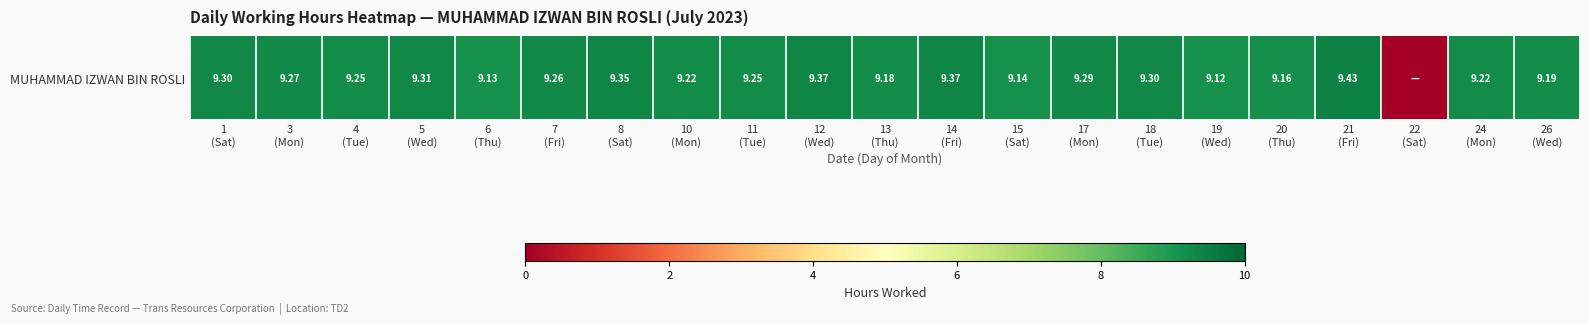

Rank the categories by value from highest to lowest.

21
(Fri), 12
(Wed), 14
(Fri), 8
(Sat), 5
(Wed), 1
(Sat), 18
(Tue), 17
(Mon), 3
(Mon), 7
(Fri), 4
(Tue), 11
(Tue), 10
(Mon), 24
(Mon), 26
(Wed), 13
(Thu), 20
(Thu), 15
(Sat), 6
(Thu), 19
(Wed), 22
(Sat)